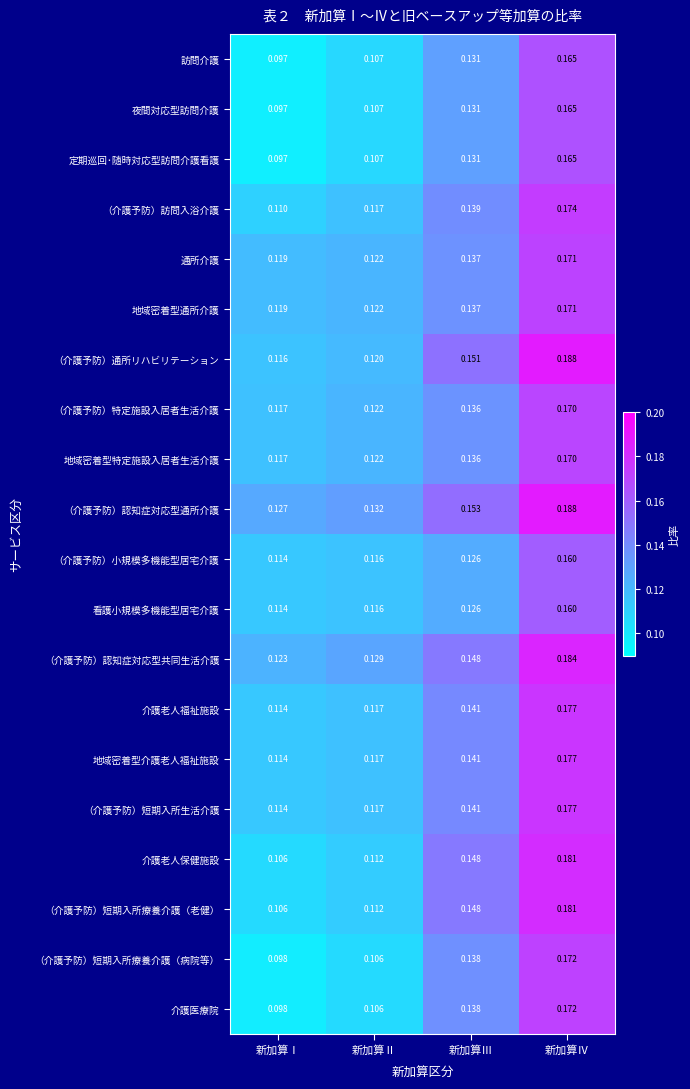

At which category does the chart reach its peak across all series?

新加算Ⅳ